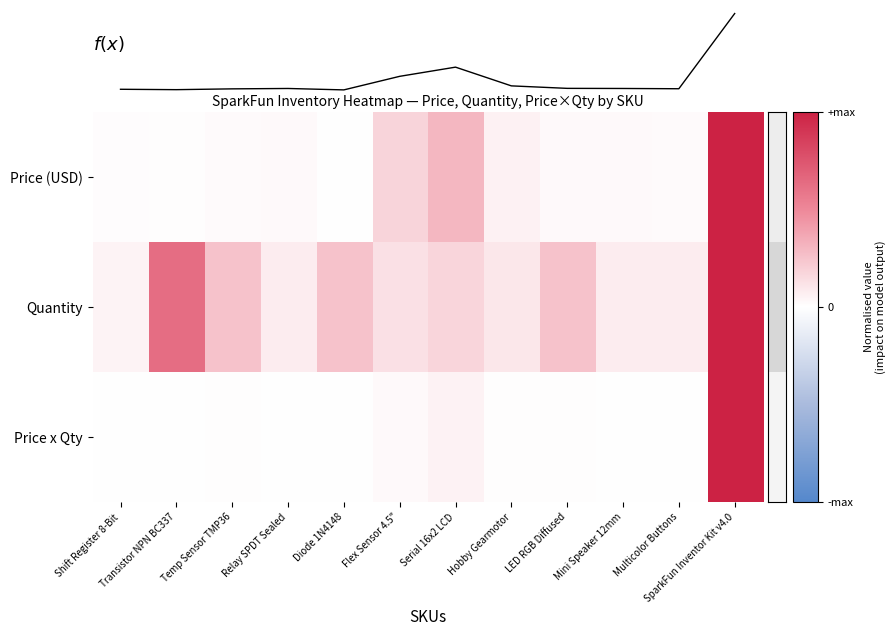

How many data points does each series have?

12